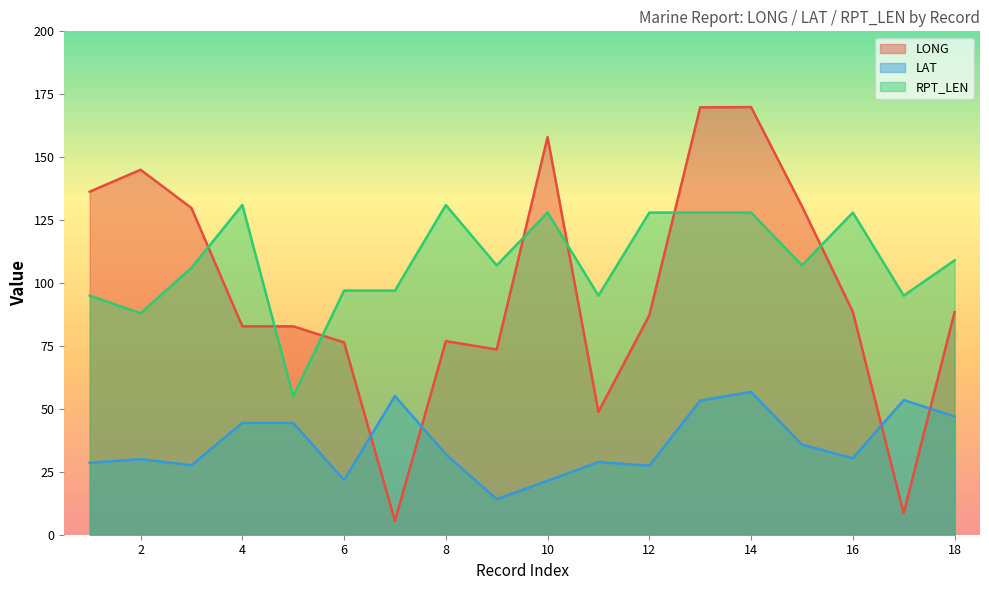

Reading left to right, list all the values displayed in this chart.

LONG: 1=136.3	2=145.0	3=129.8	4=82.8	5=82.8	6=76.4	7=5.5	8=76.9	9=73.6	10=158.0	11=48.8	12=87.2	13=169.8	14=169.9	15=130.5	16=88.6	17=8.5	18=88.4
LAT: 1=28.6	2=30.0	3=27.6	4=44.4	5=44.4	6=21.7	7=55.1	8=32.0	9=14.1	10=21.4	11=28.9	12=27.4	13=53.3	14=56.7	15=35.8	16=30.4	17=53.5	18=47.0
RPT_LEN: 1=95.0	2=88.0	3=106.0	4=131.0	5=55.0	6=97.0	7=97.0	8=131.0	9=107.0	10=128.0	11=95.0	12=128.0	13=128.0	14=128.0	15=107.0	16=128.0	17=95.0	18=109.0